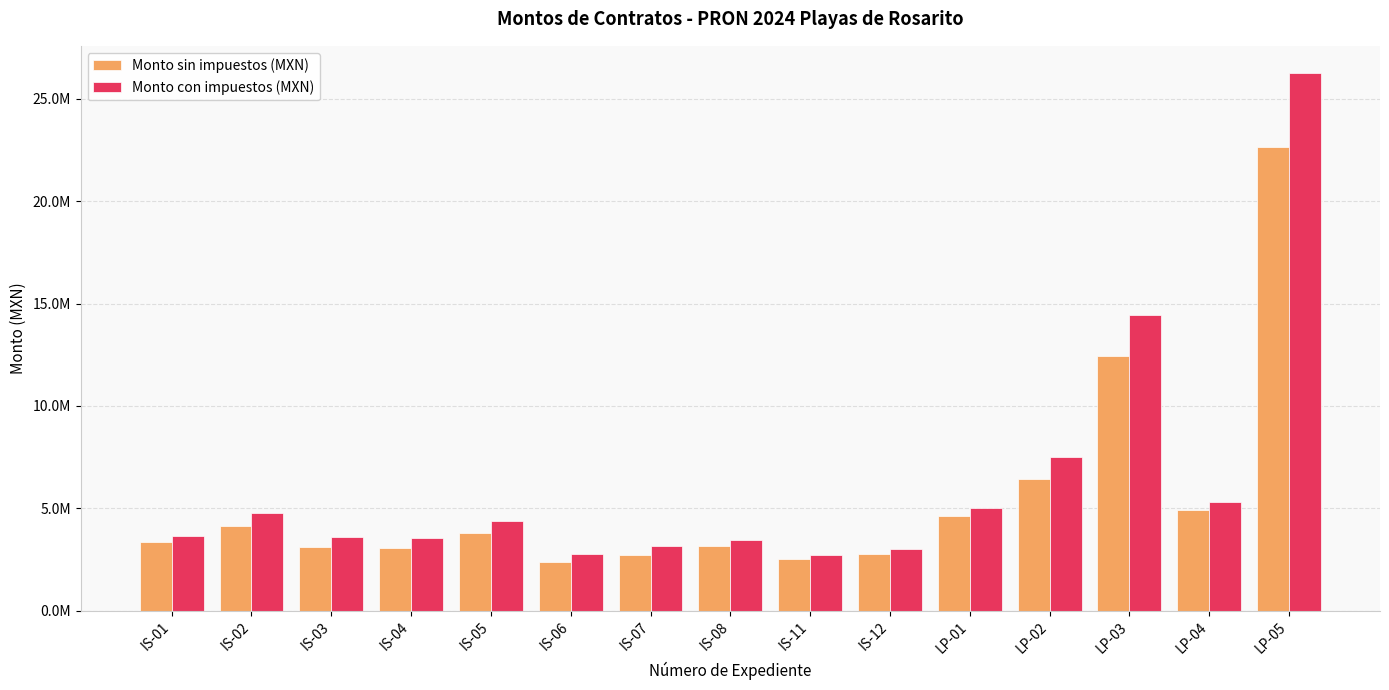

Does the chart contain any negative values?

No